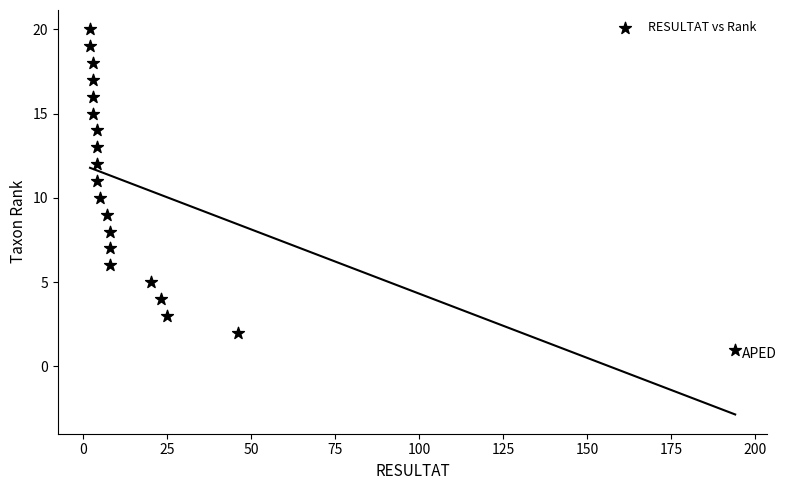

What is the range of X values (max minus min)?

192